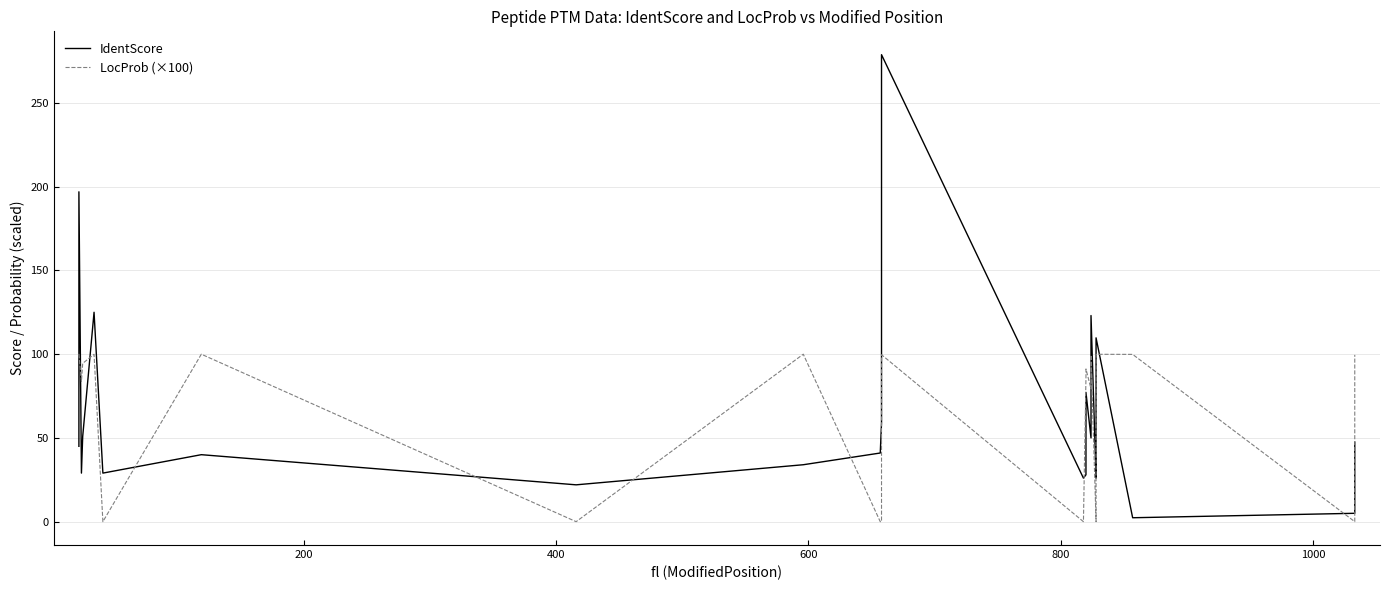

List the series in order of their overall mean, lowest first.

LocProb (×100), IdentScore